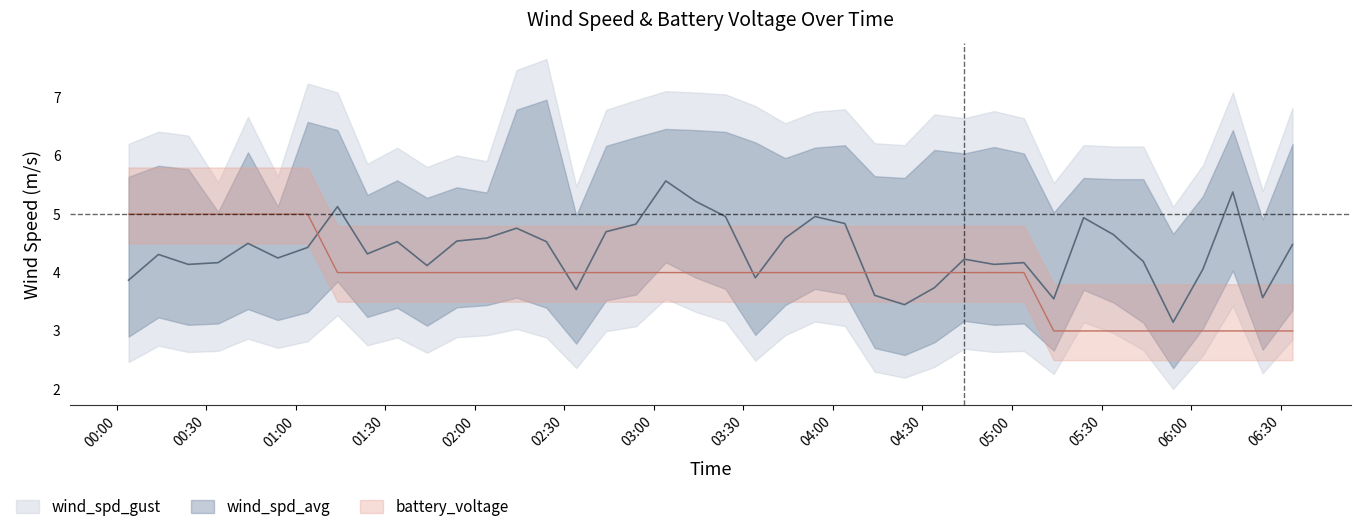

In wind_spd_avg, how many points are higher than both neighbors (excluding endpoints)?

11